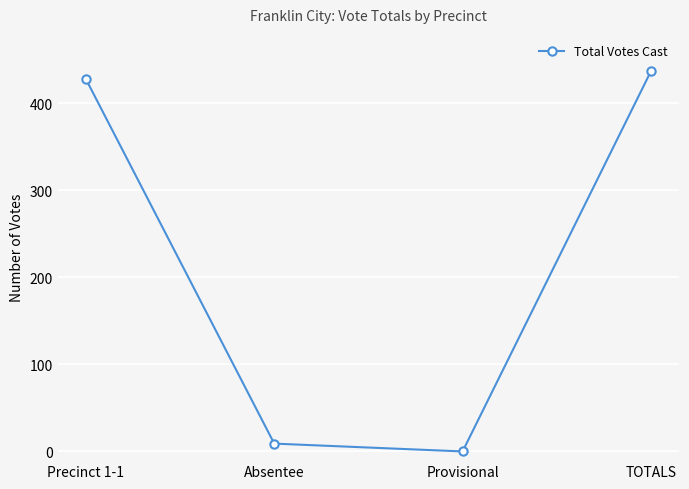

Rank the categories by value from highest to lowest.

TOTALS, Precinct 1-1, Absentee, Provisional